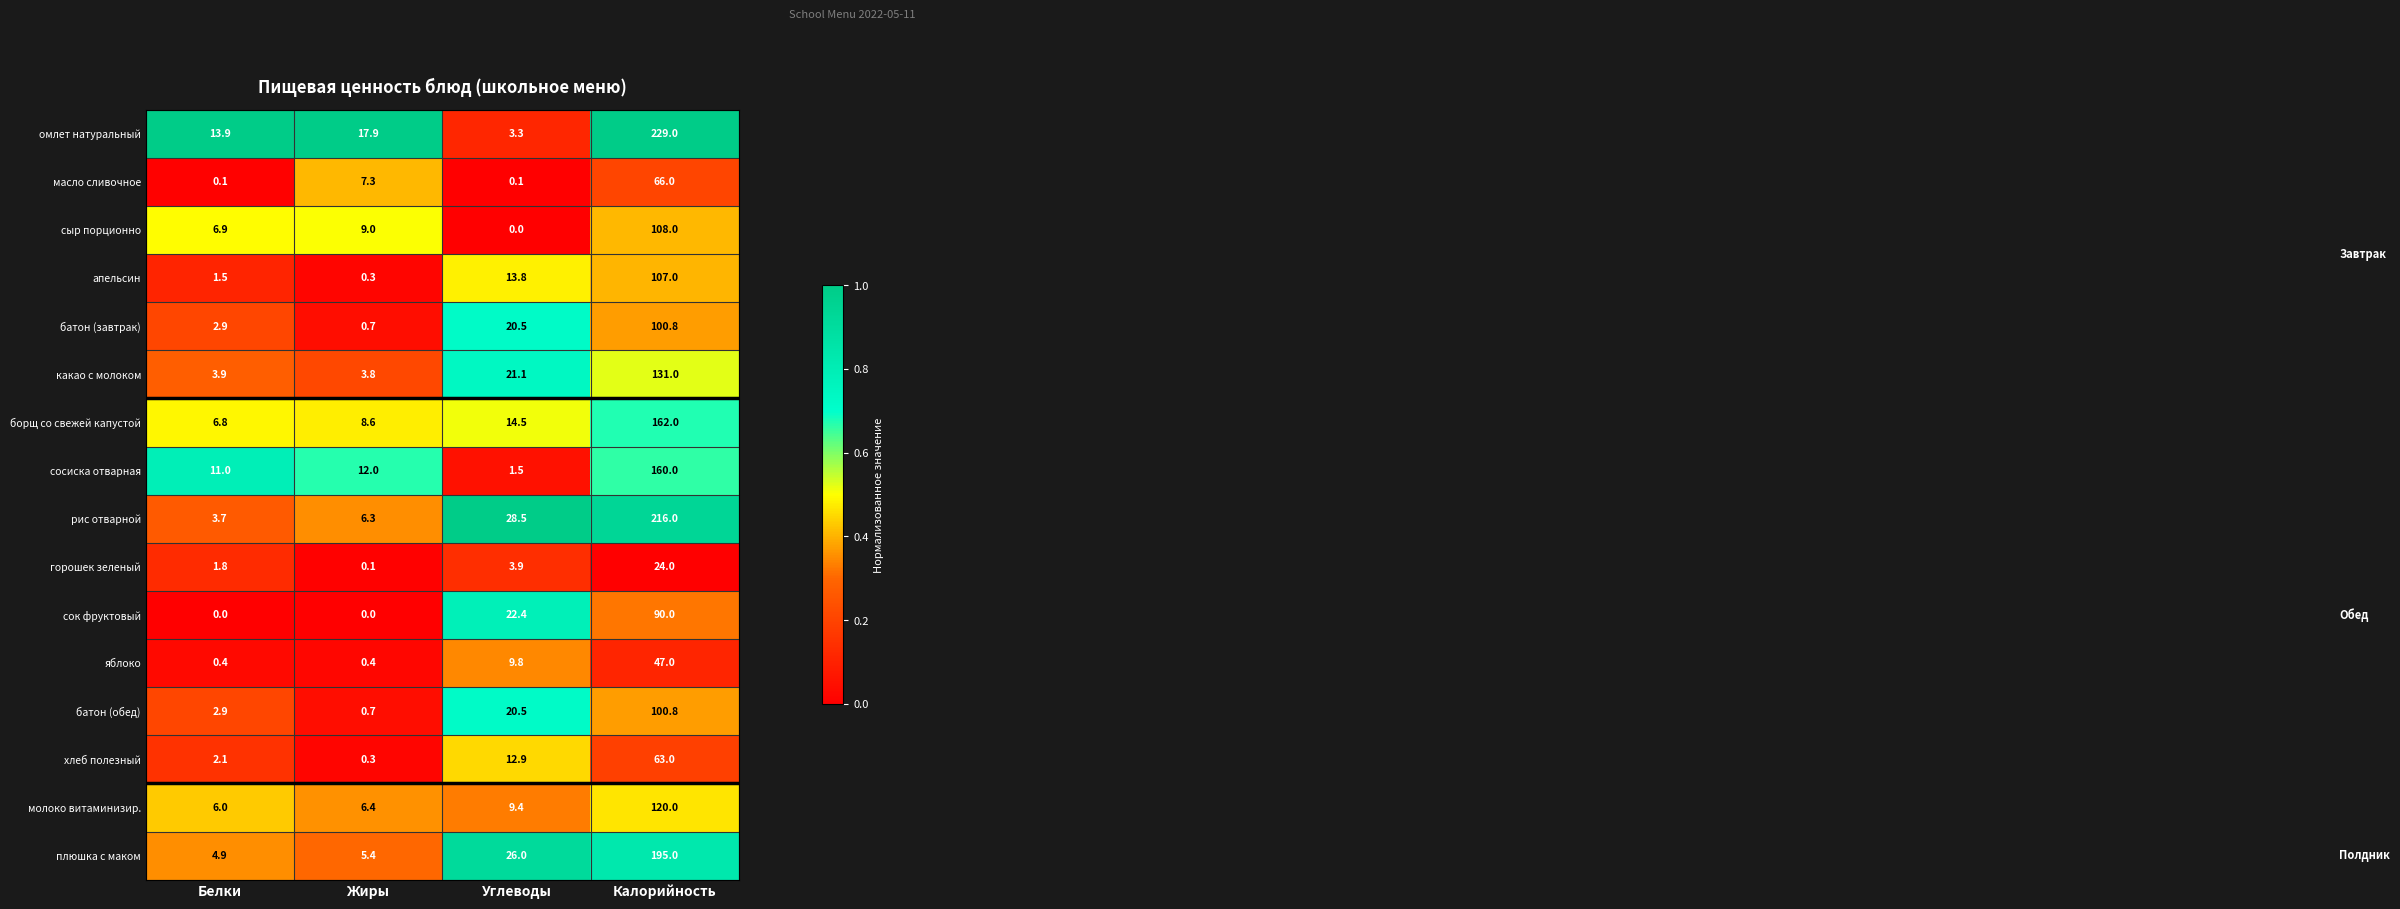

The value of сосиска отварная at Жиры is 2.7. True or false?

False